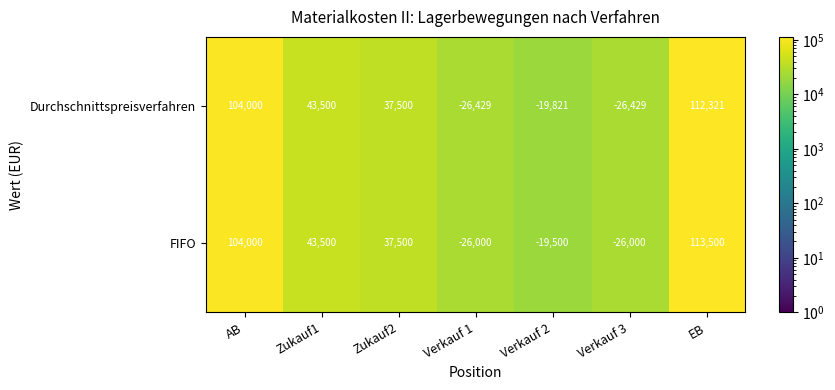

Which series changed the most between Zukauf1 and EB?

FIFO